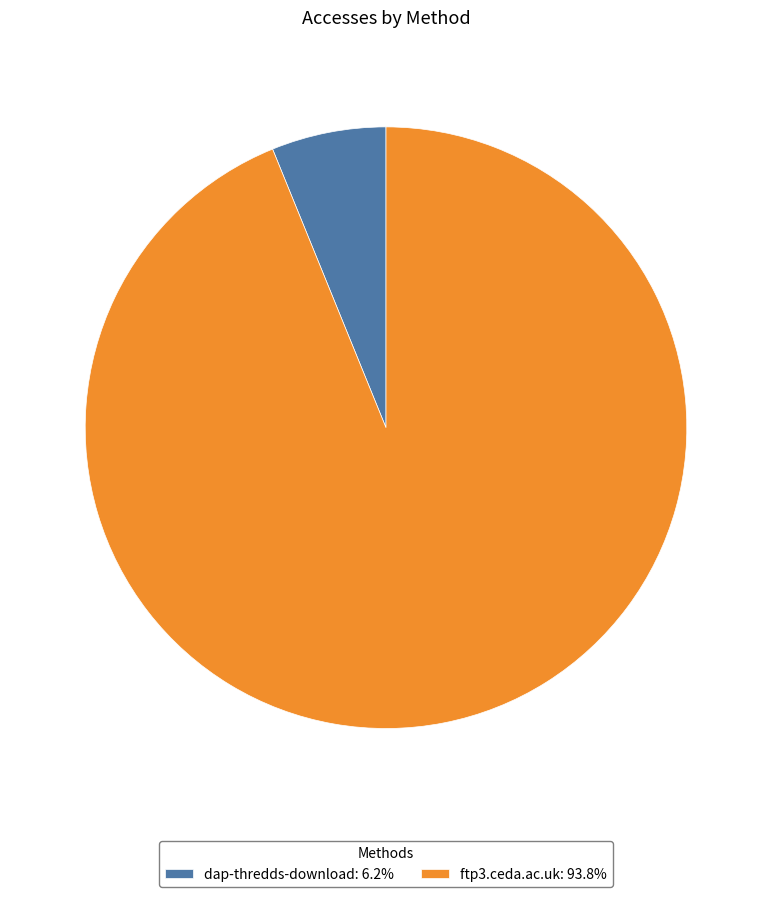

How many slices are in this pie chart?

2